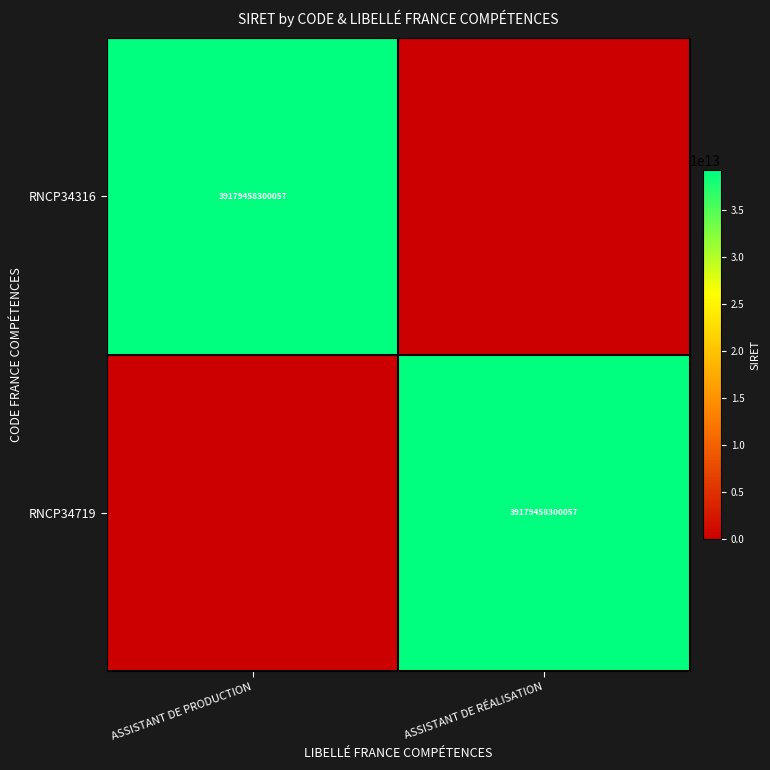

The RNCP34719 series shows 39179458300057 at ASSISTANT DE RÉALISATION. True or false?

True